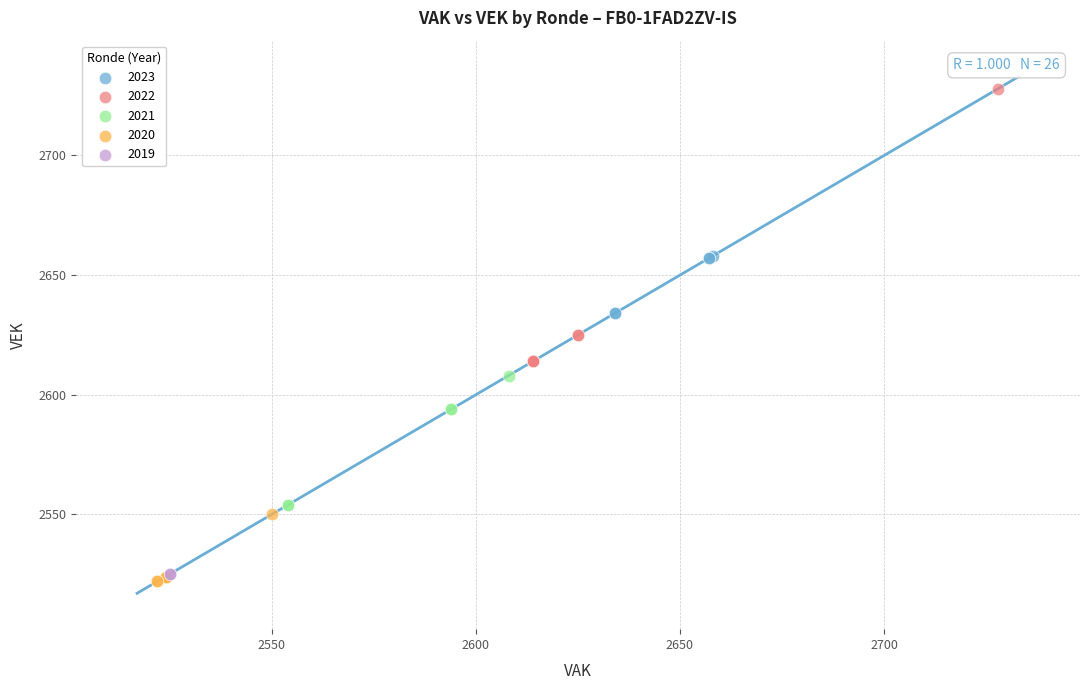

Which series contains the highest Y value?

2022